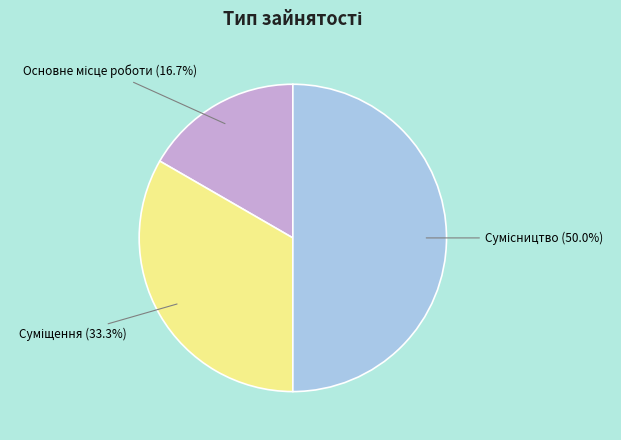

How many slices are in this pie chart?

3